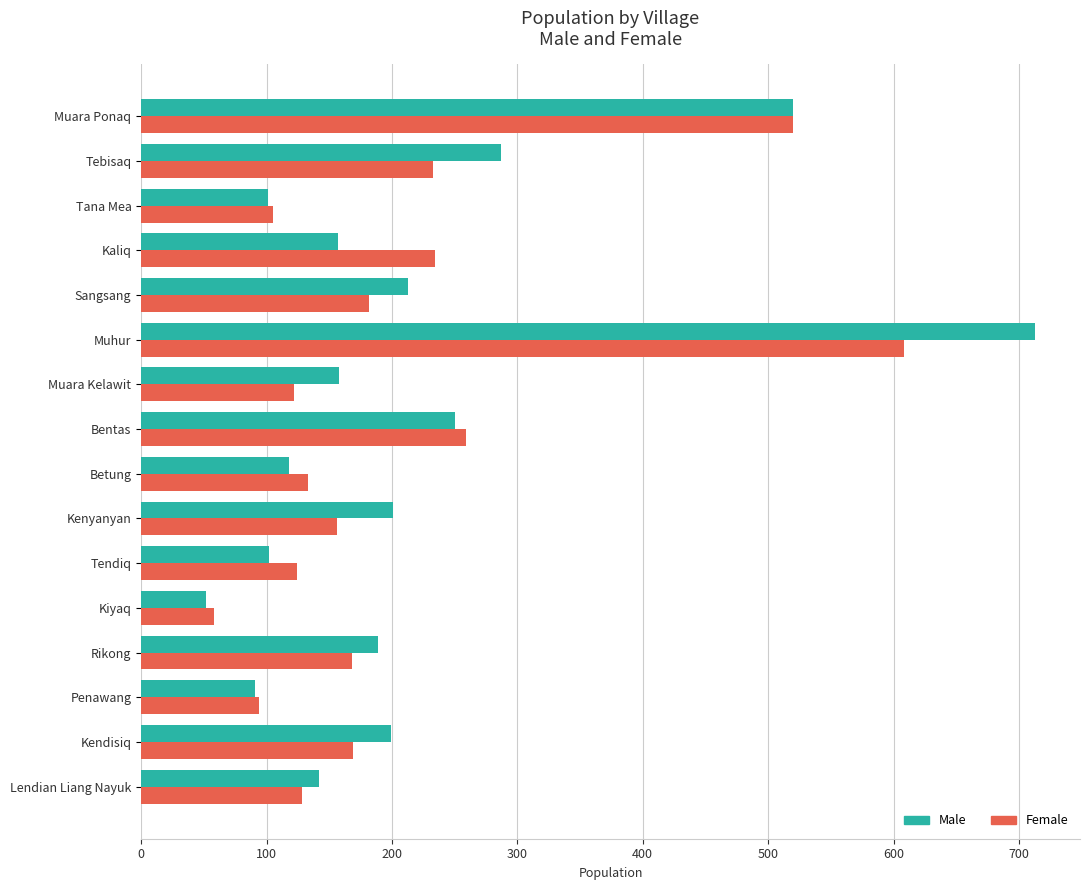

Which category has the highest value in the Female series?

Muhur